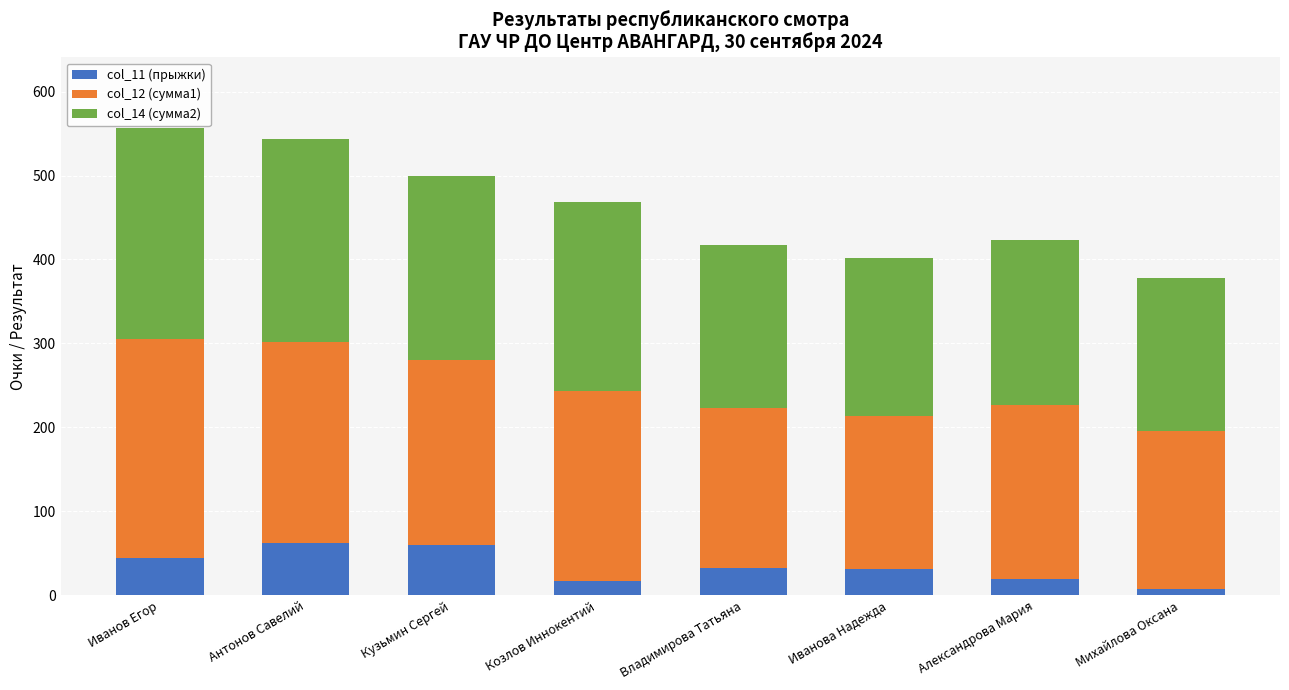

What is the total value across all series at Антонов Савелий?

544